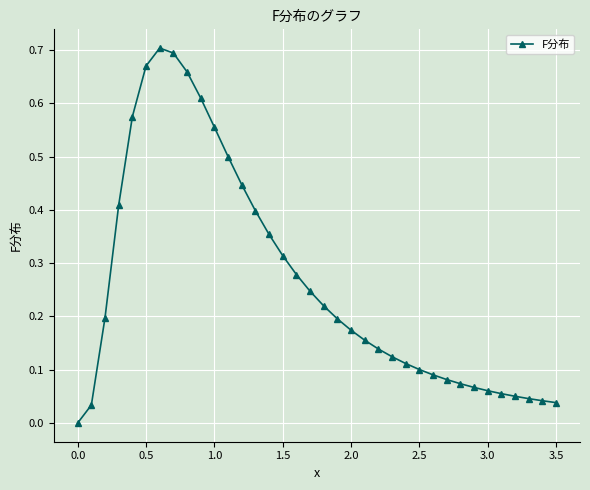

Does the chart display data point markers on the line(s)?

Yes